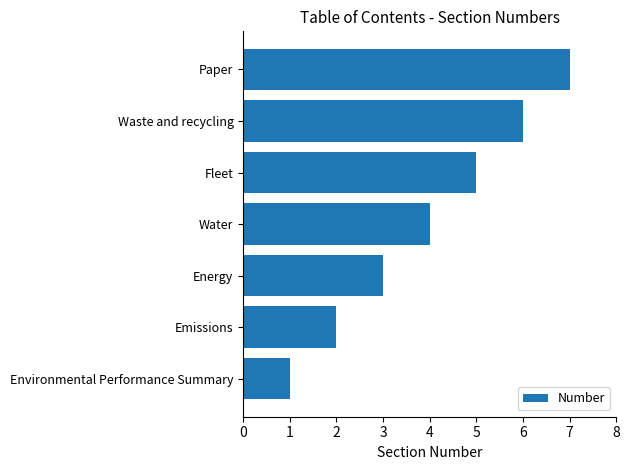

Which label corresponds to the largest value in the chart?

Paper